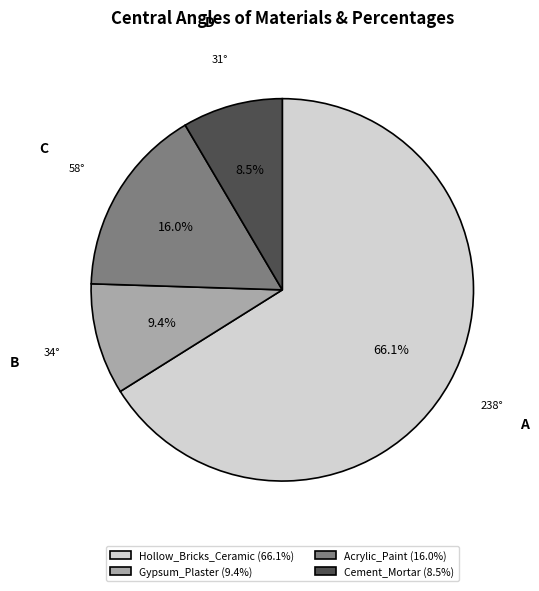

Combined, what portion of the pie is Cement_Mortar and Gypsum_Plaster?

17.9%